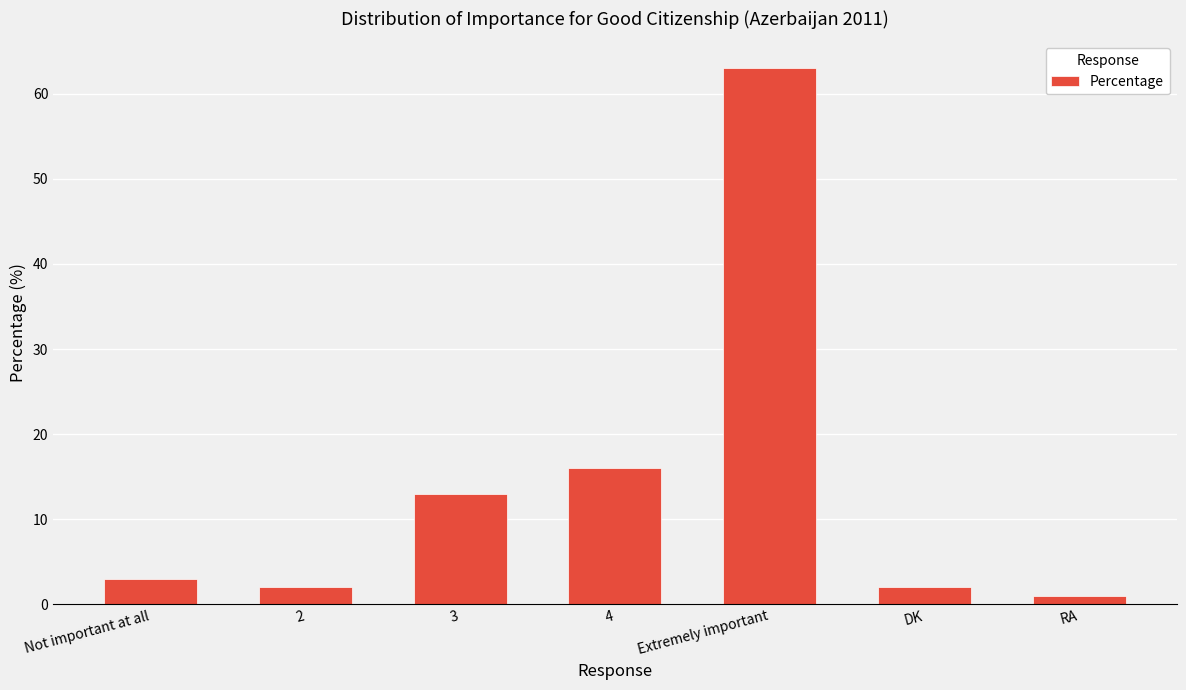

Reading right to left, extract all data points from this chart.

1	2	63	16	13	2	3